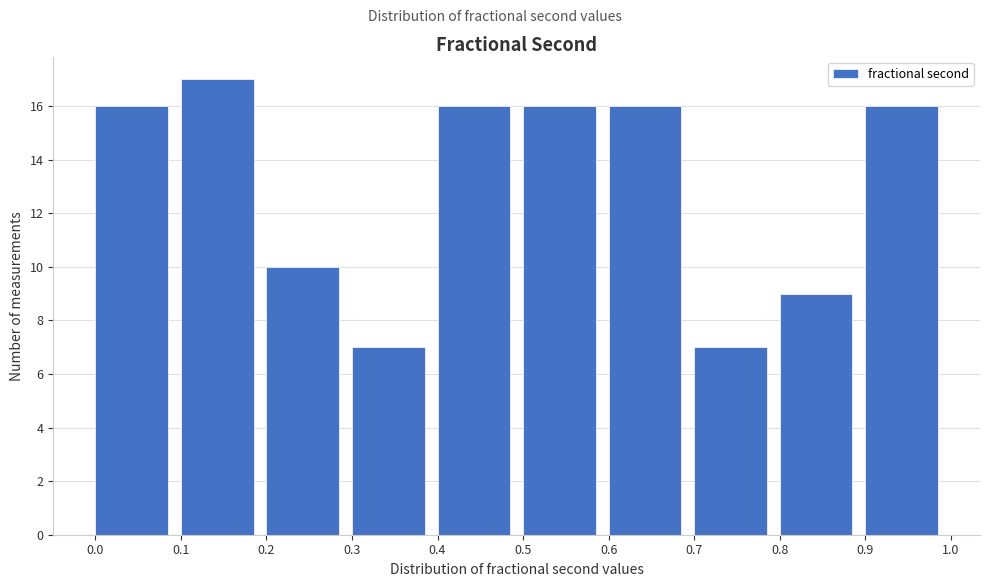

Over which range of the x-axis is the bar tallest?

0.1 to 0.2